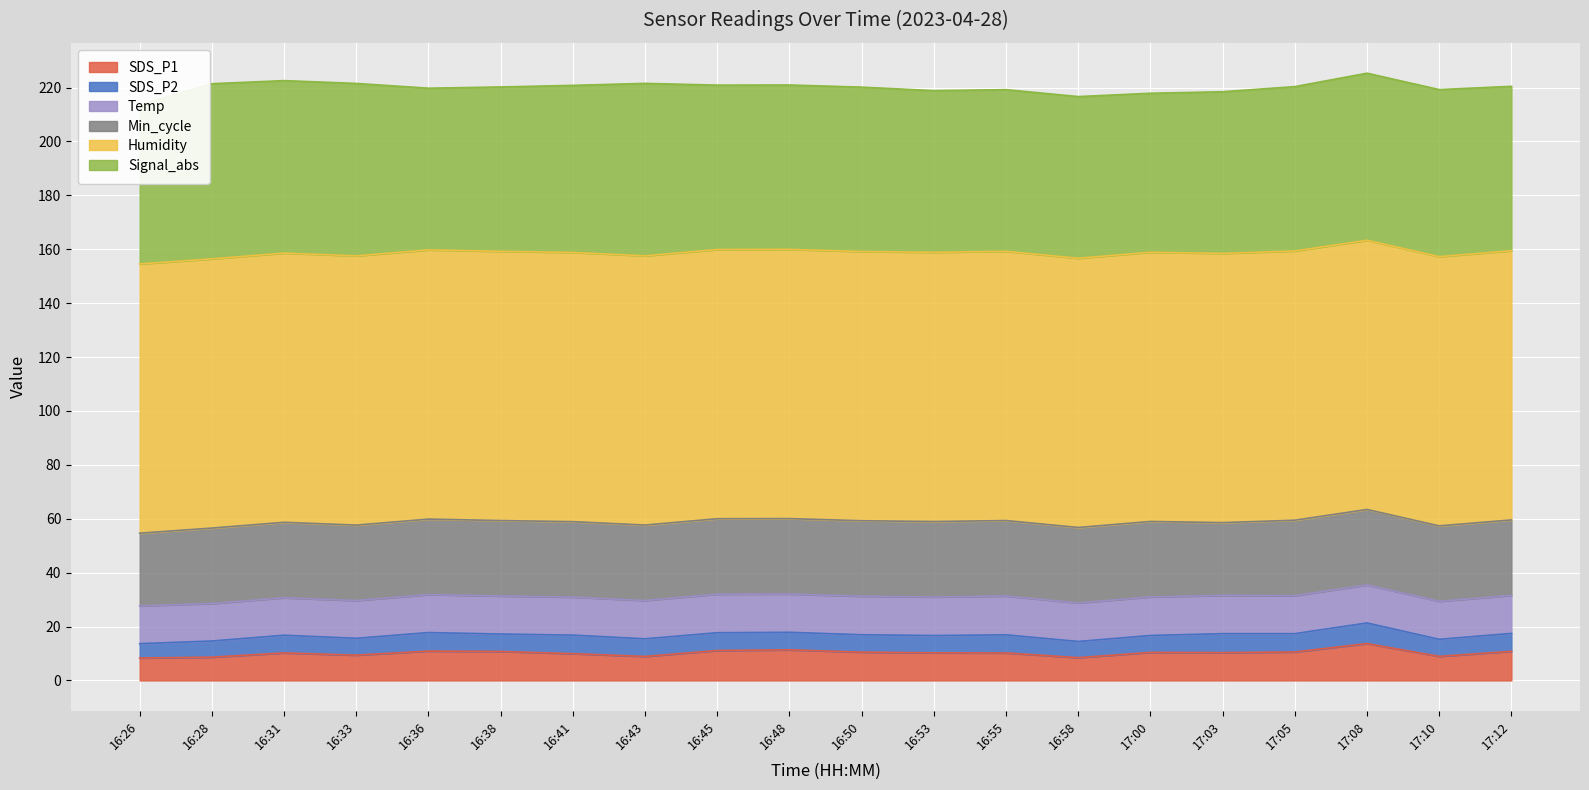

True or false: SDS_P1 has a value of 8.3 at 16:26.

True